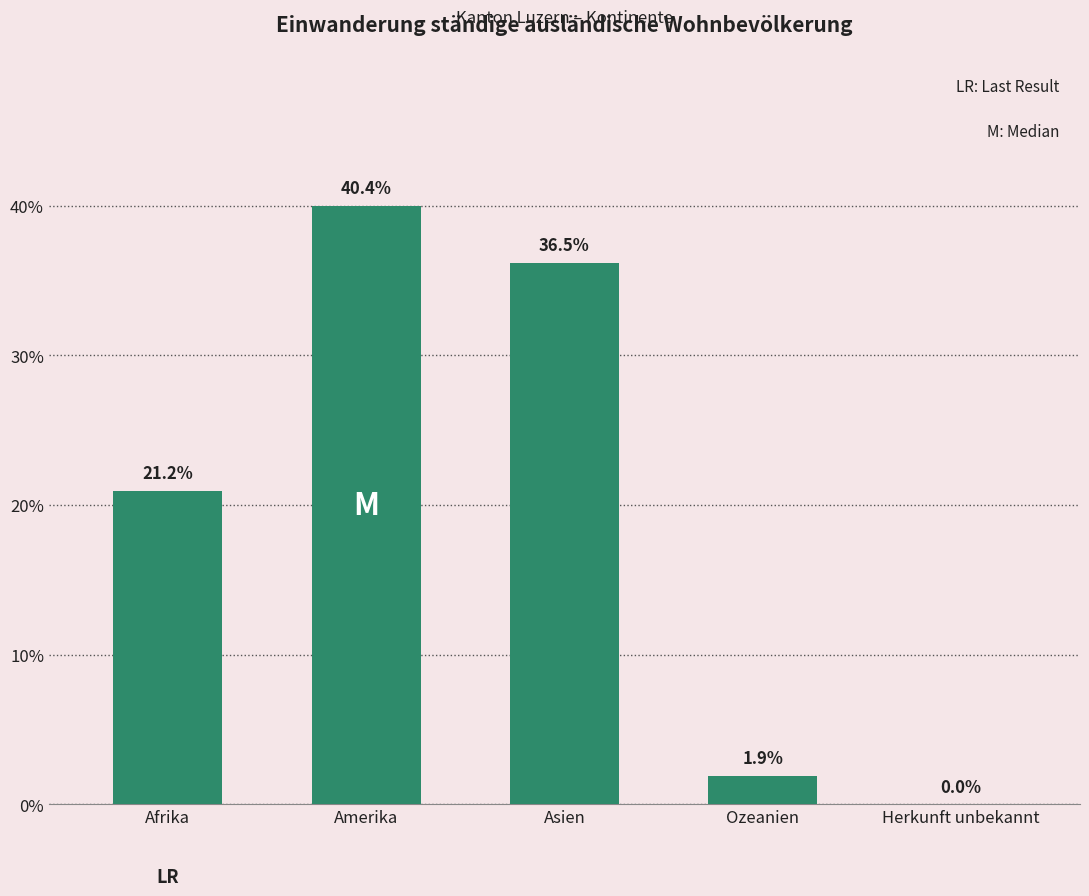

How many series are shown in this chart?

1